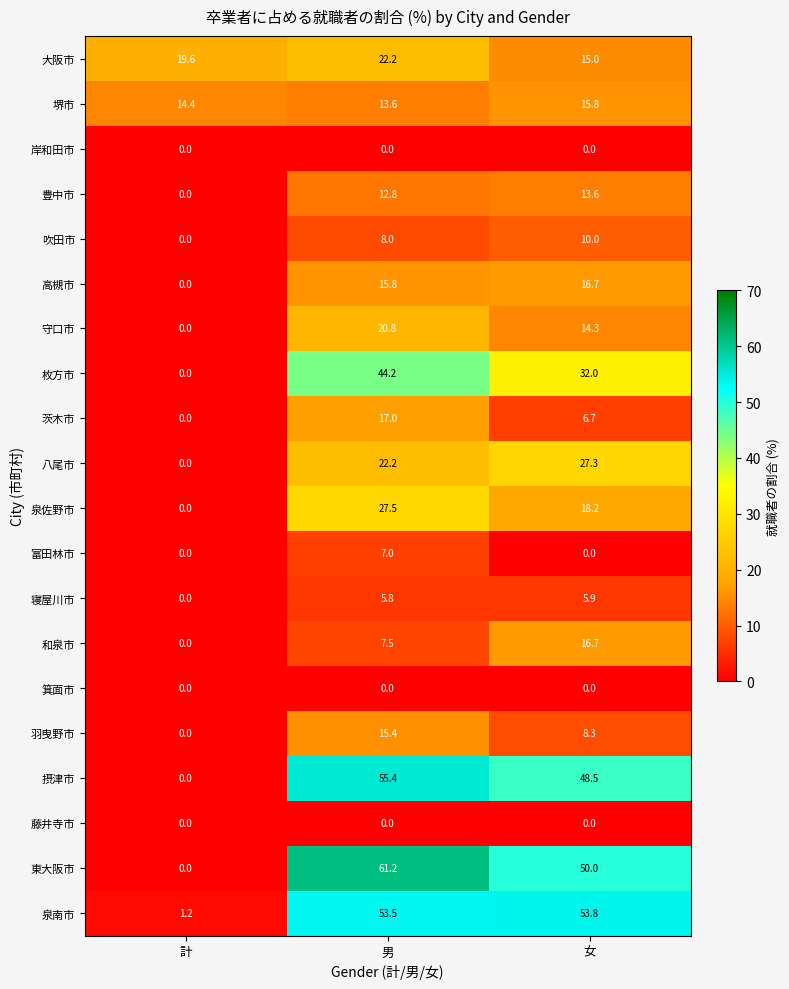

At how many categories does at least one series exceed 3?

3